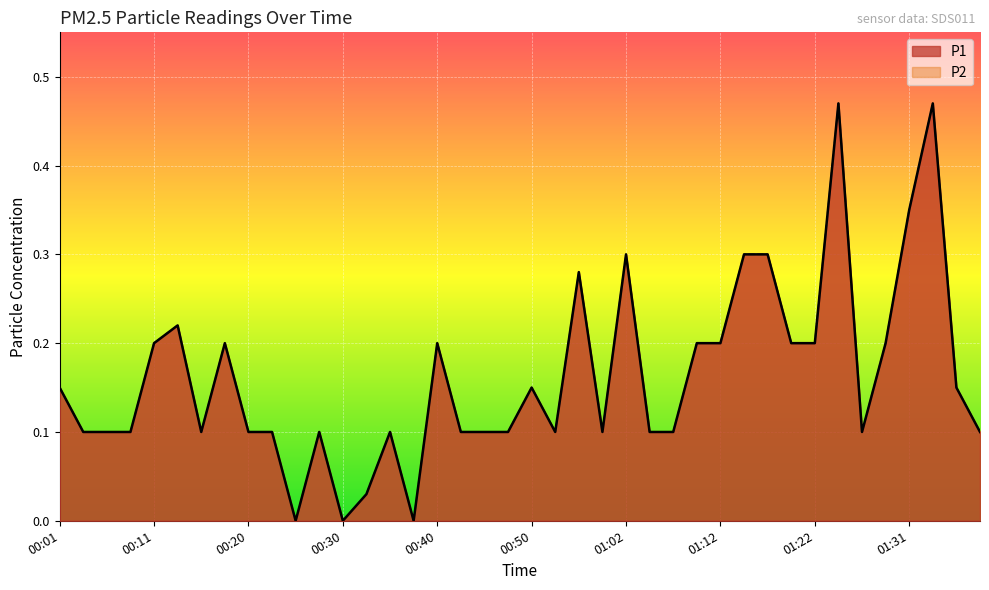

What is the average value of the P1 series?

0.2